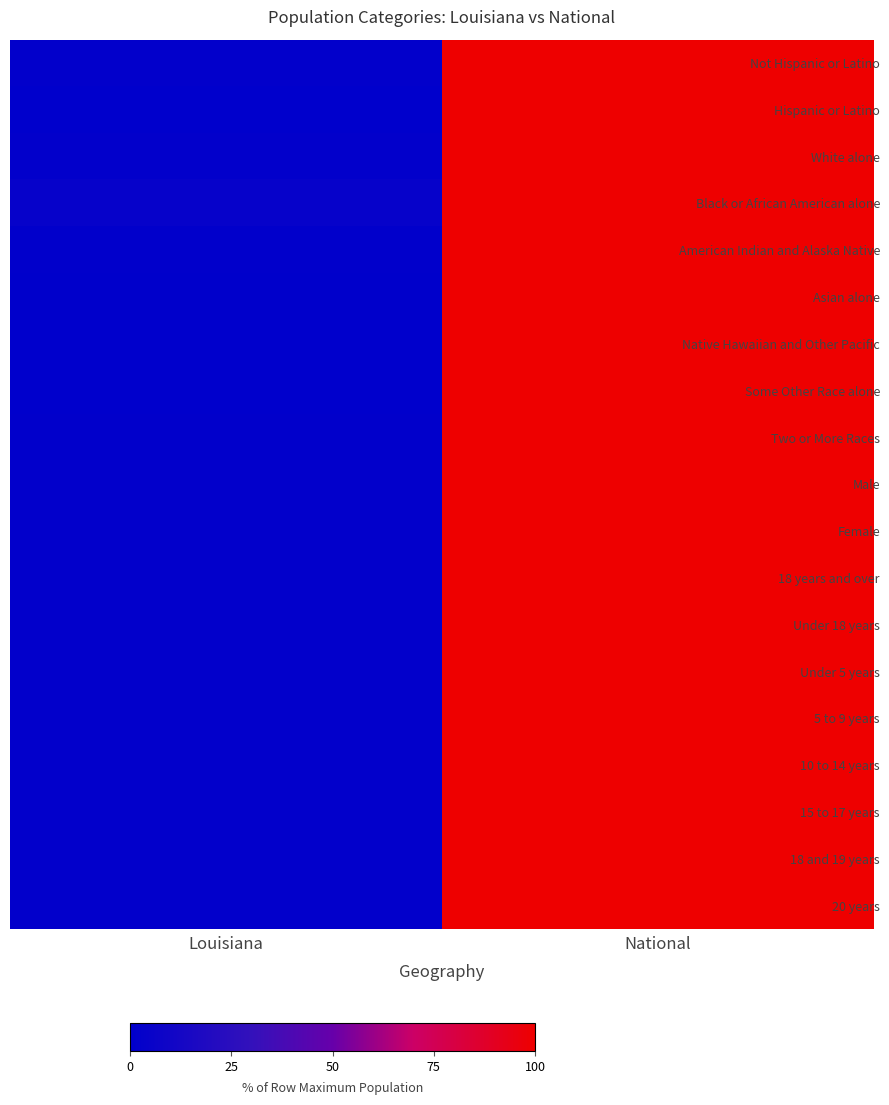

What is the smallest value displayed?

0.4